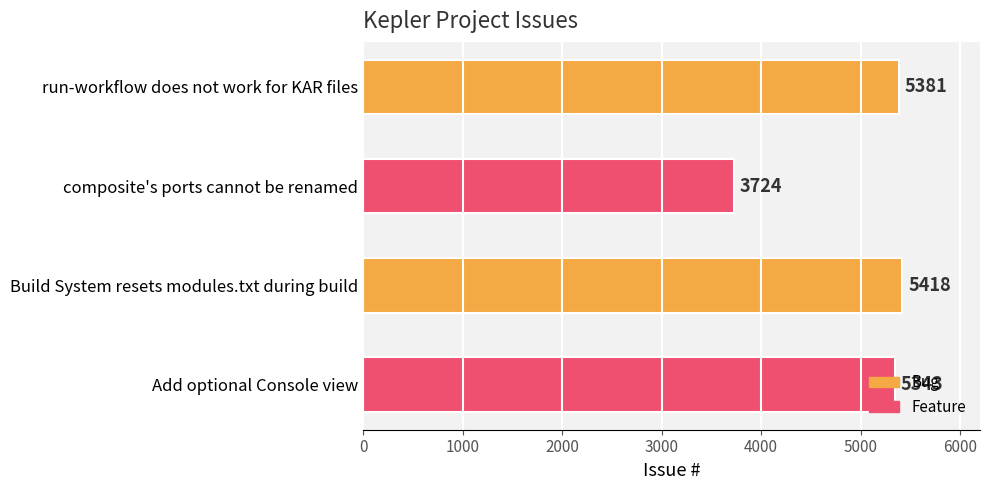

List the labels in order of value, smallest first.

composite's ports cannot be renamed, Add optional Console view, run-workflow does not work for KAR files, Build System resets modules.txt during build